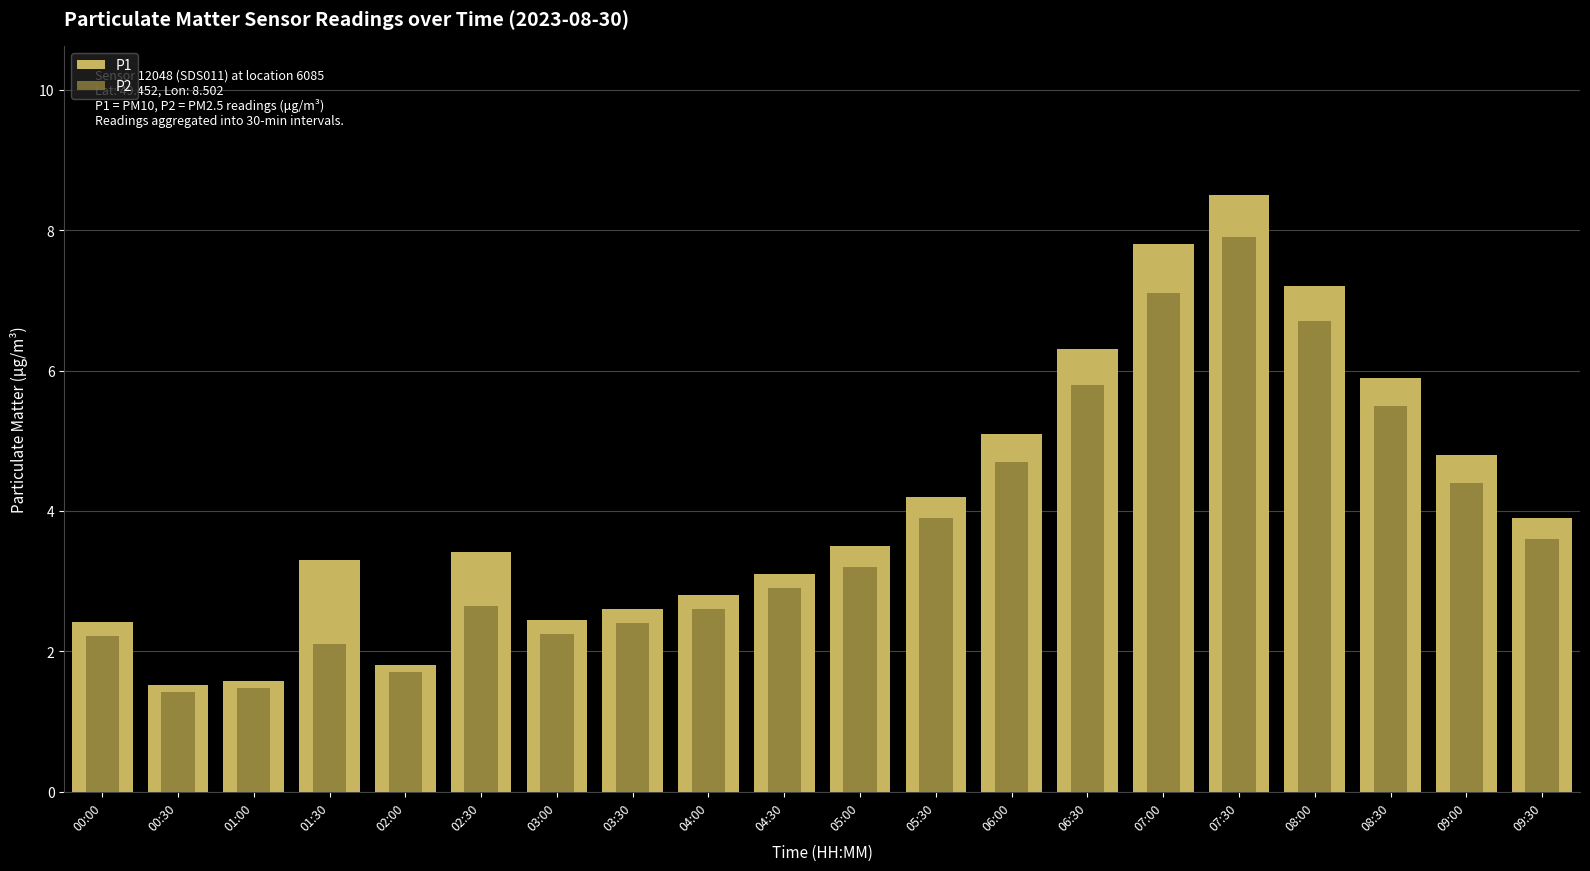

Which series changed the most between 01:00 and 01:30?

P1